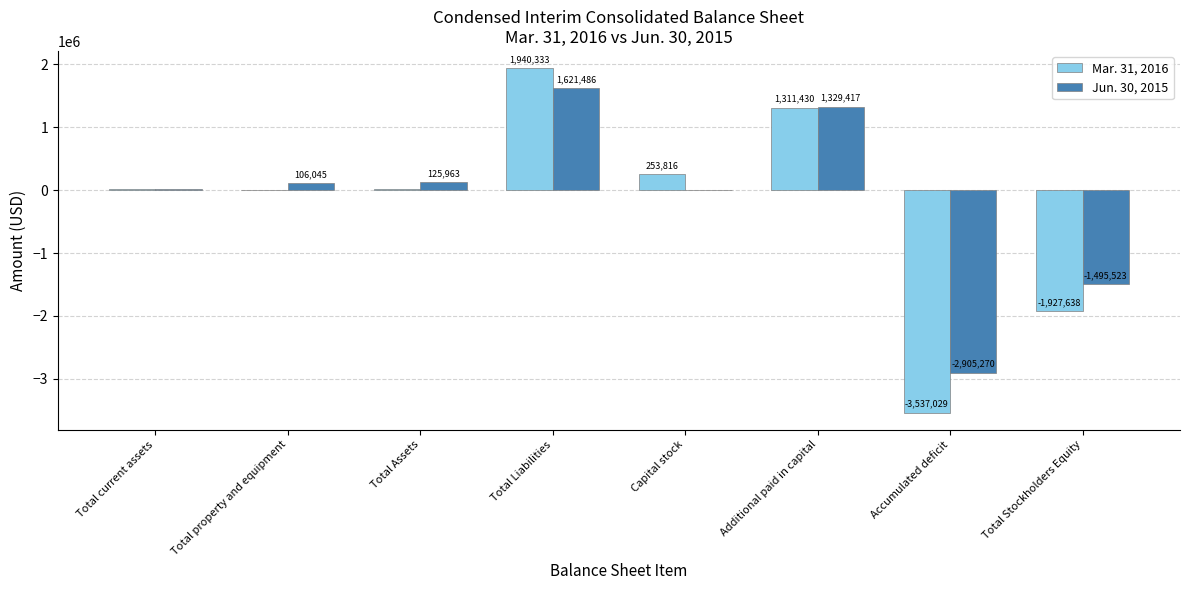

The value of Mar. 31, 2016 at Additional paid in capital is 1311430. True or false?

True